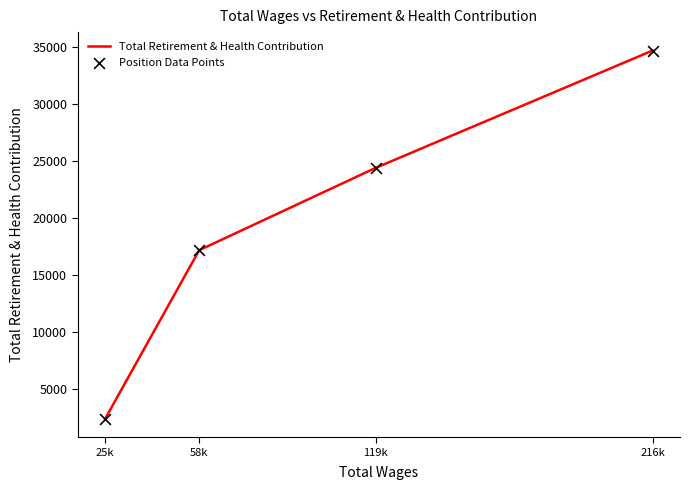

Is the value of Position Data Points at 25k greater than the value of Total Retirement & Health Contribution at 216k?

No